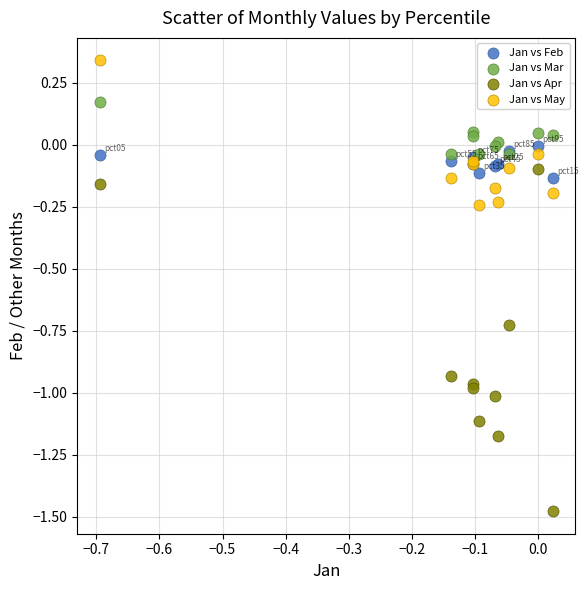

Which series reaches the minimum Y coordinate?

Jan vs Apr